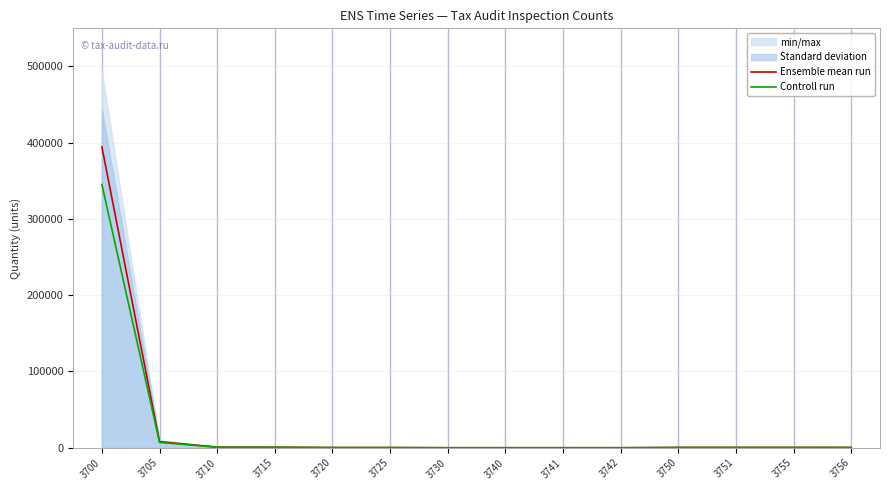

Rank the series at 3756 from lowest to highest value.

Controll run, Ensemble mean run